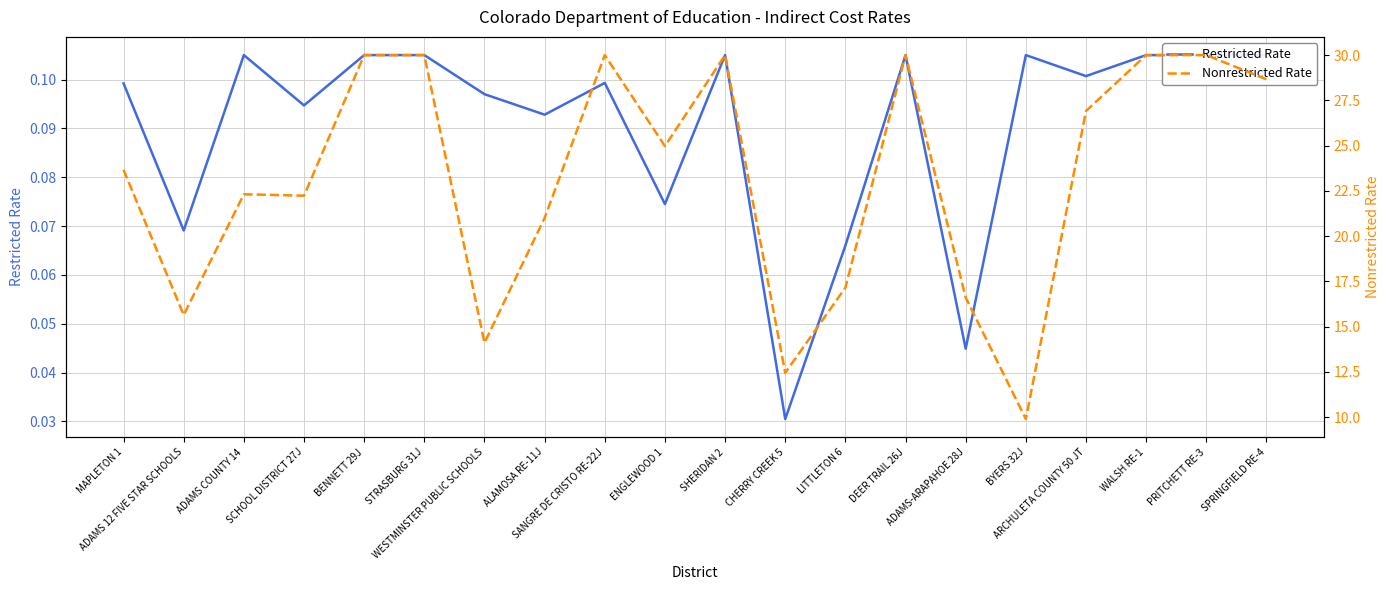

True or false: Nonrestricted Rate and Restricted Rate cross at least once.

False